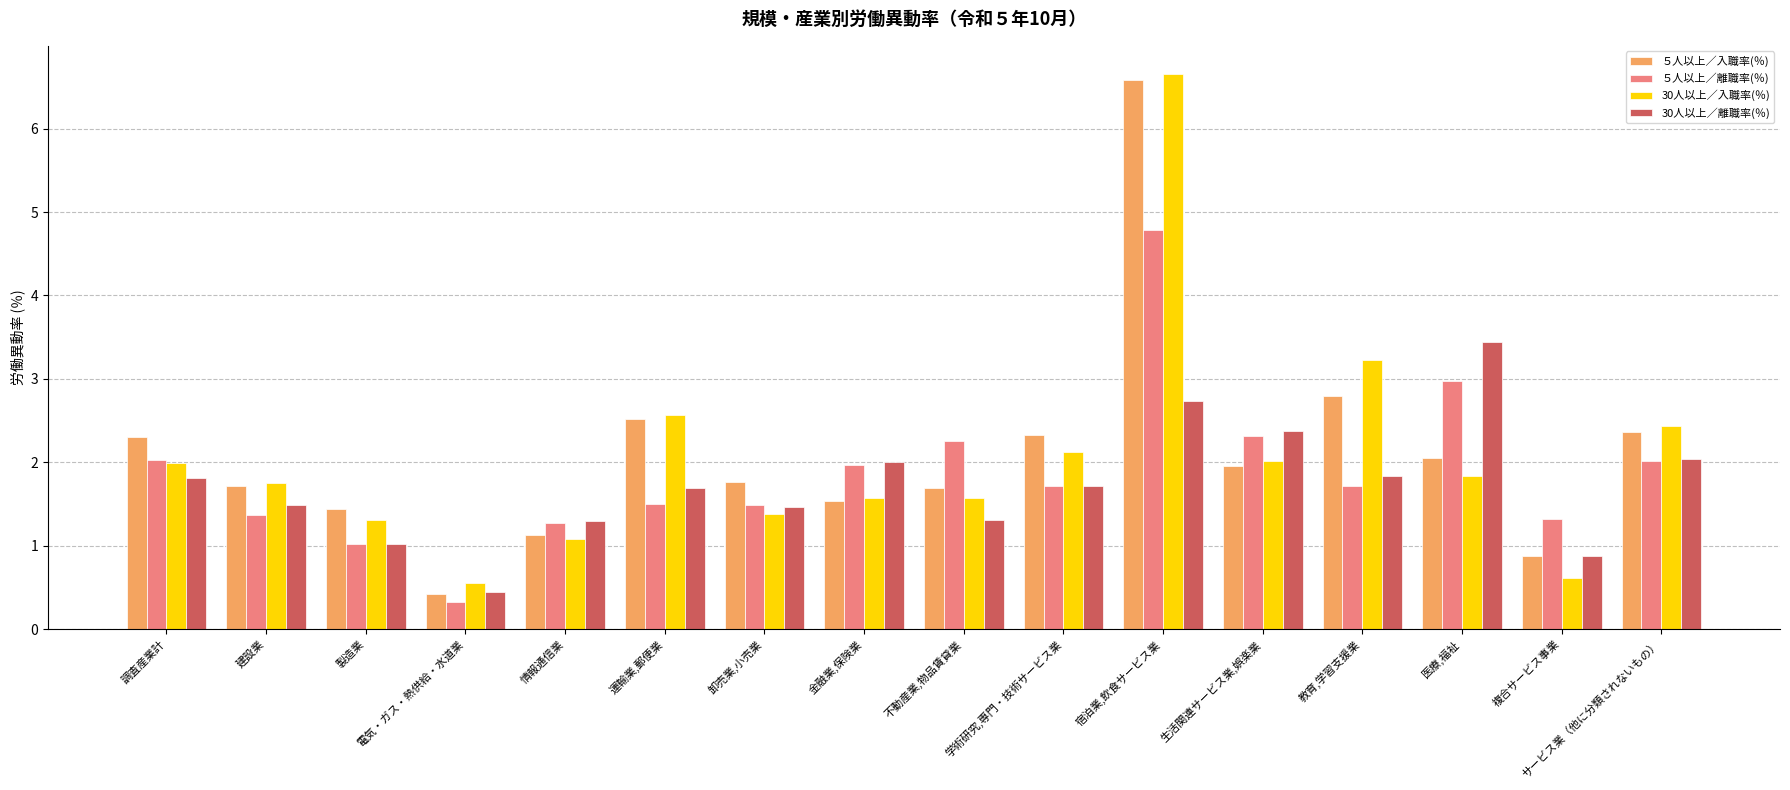

At 教育,学習支援業, list the series in order from largest to smallest.

30人以上／入職率(％), ５人以上／入職率(％), 30人以上／離職率(％), ５人以上／離職率(％)